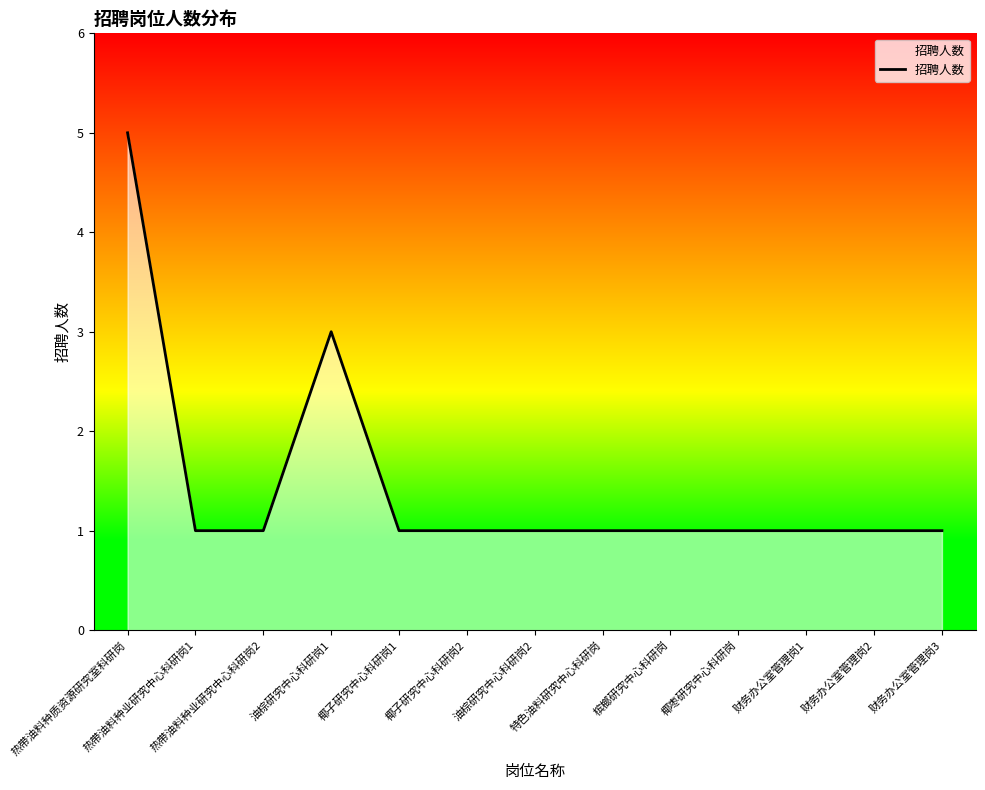

What is the maximum value shown in the chart?

5